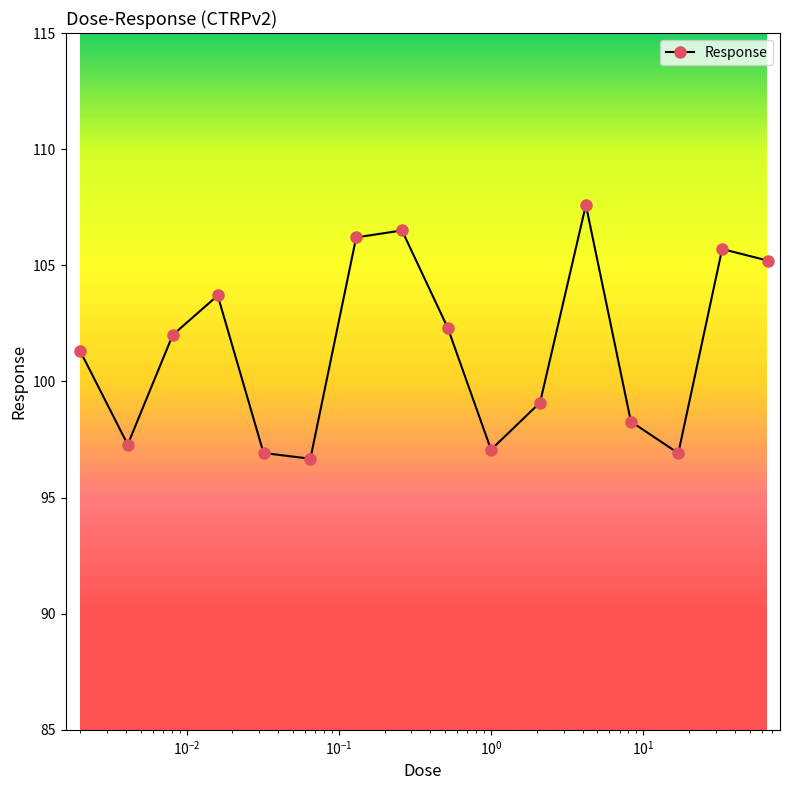

Does the chart display data point markers on the line(s)?

Yes